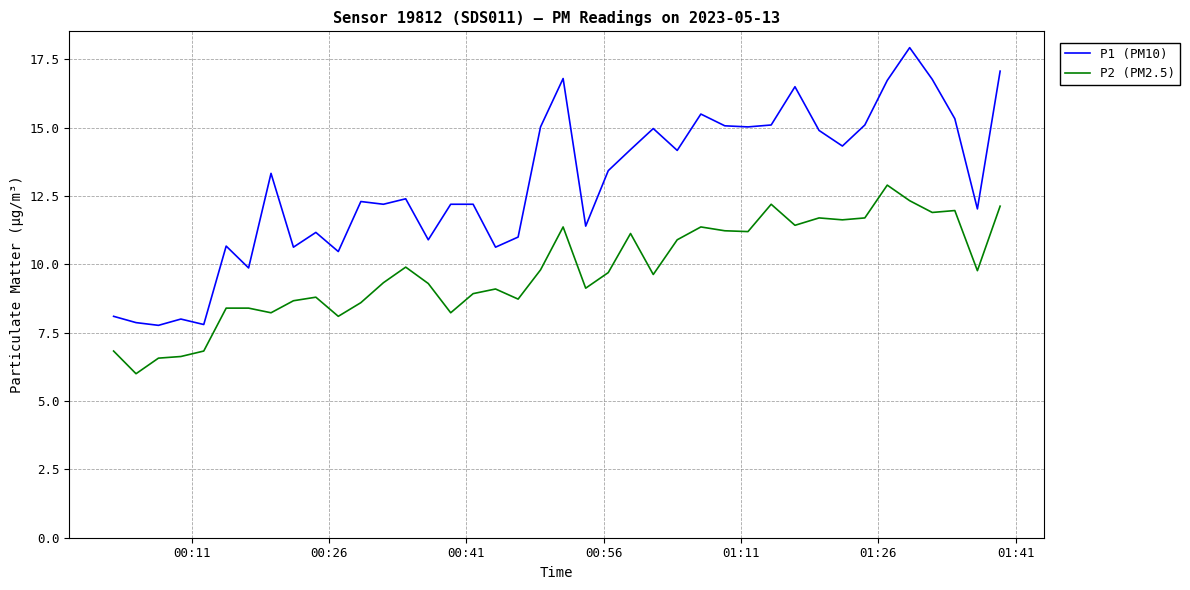

What is the minimum value shown in the chart?

6.0